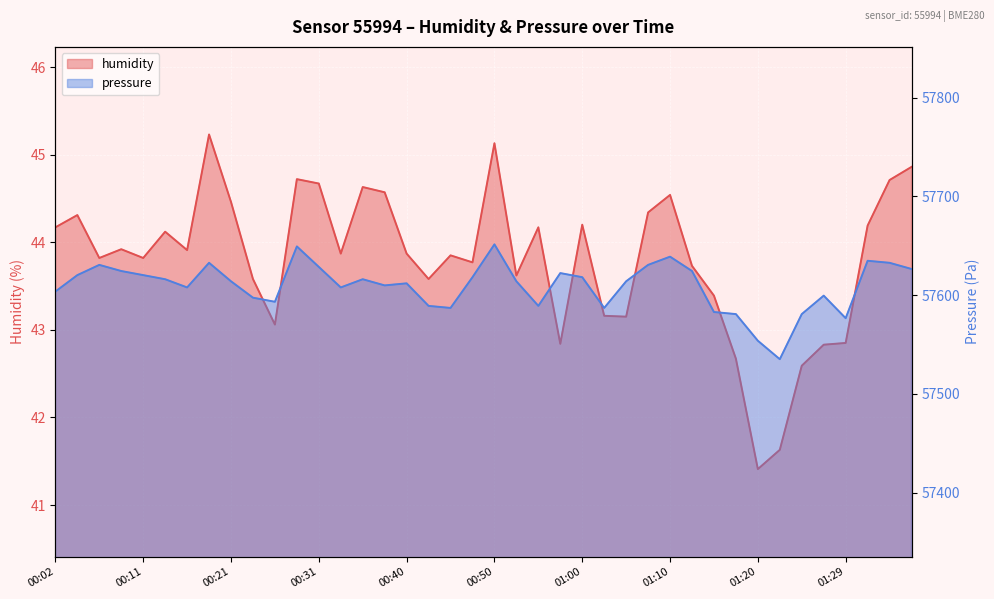

Which has a higher value, 00:06 or 00:04?

00:04